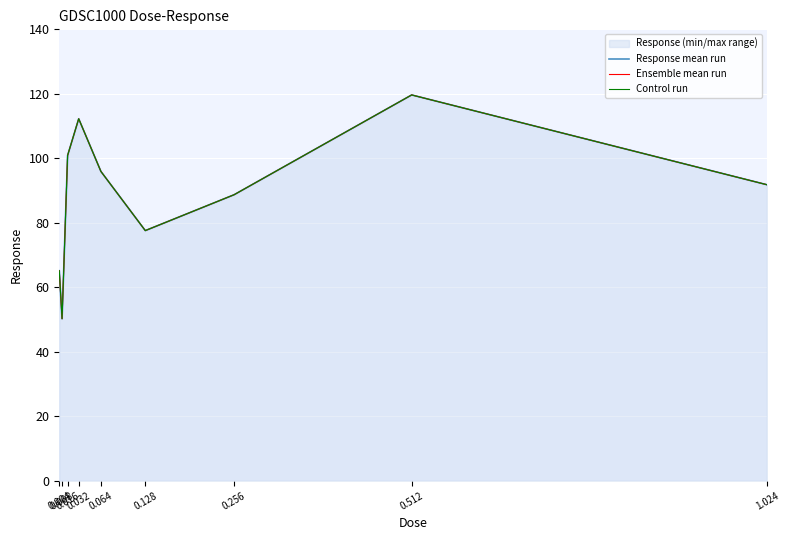

What is the lowest value of the Ensemble mean run series?

50.2